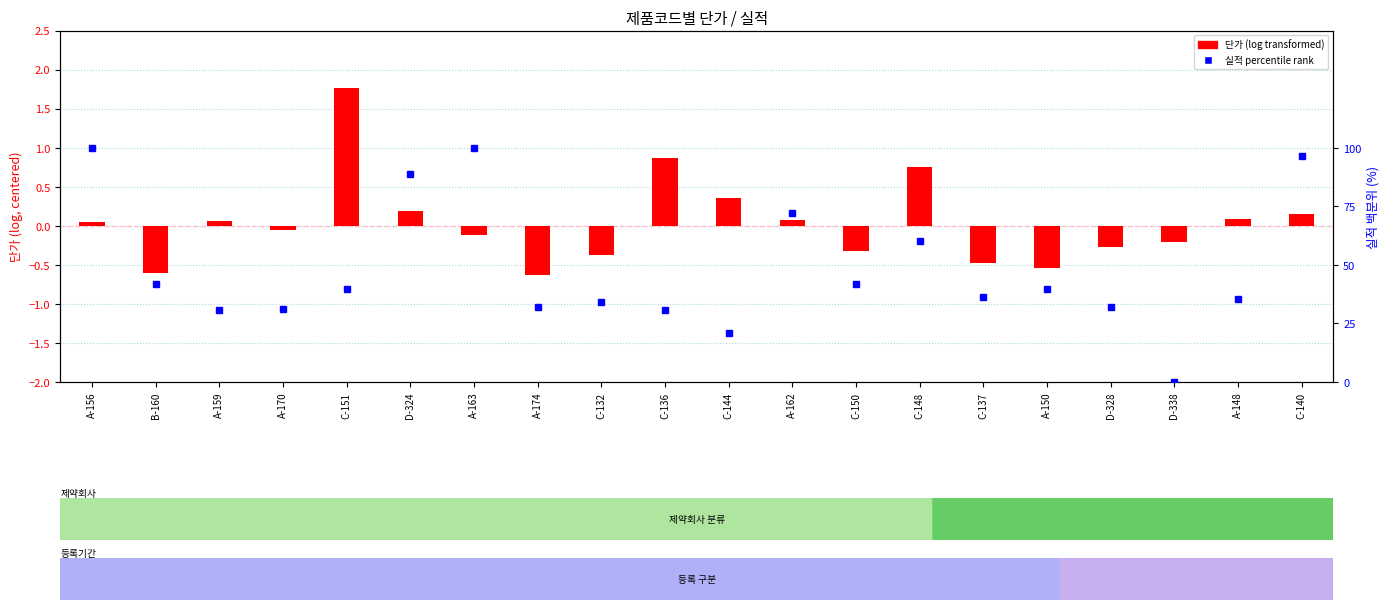

What is the smallest value displayed?

-0.6